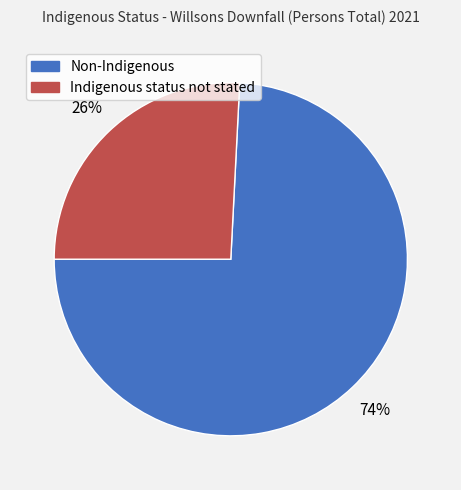

To the nearest percent, what percentage of the pie is Non-Indigenous?

74%